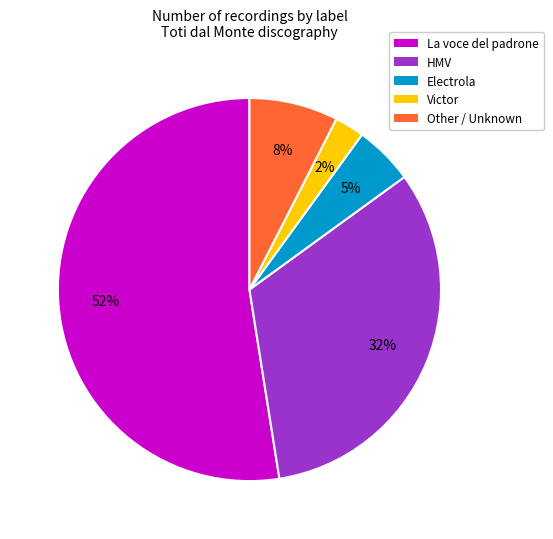

Which has a higher value, Electrola or Victor?

Electrola